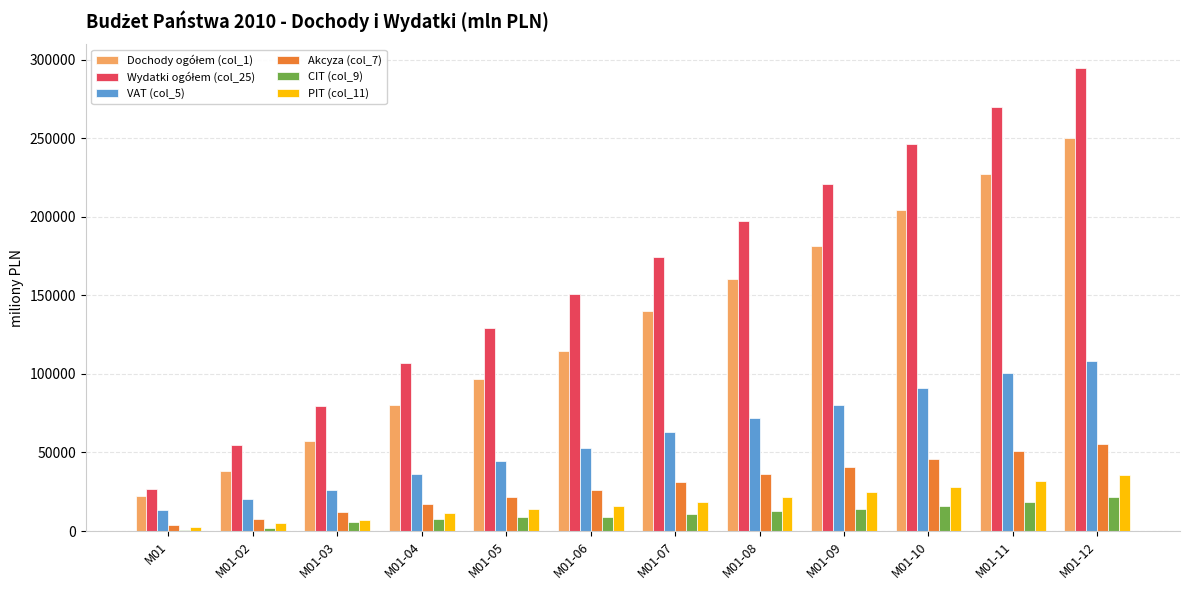

Where is VAT (col_5) nearest to the value 60569?

M01-07